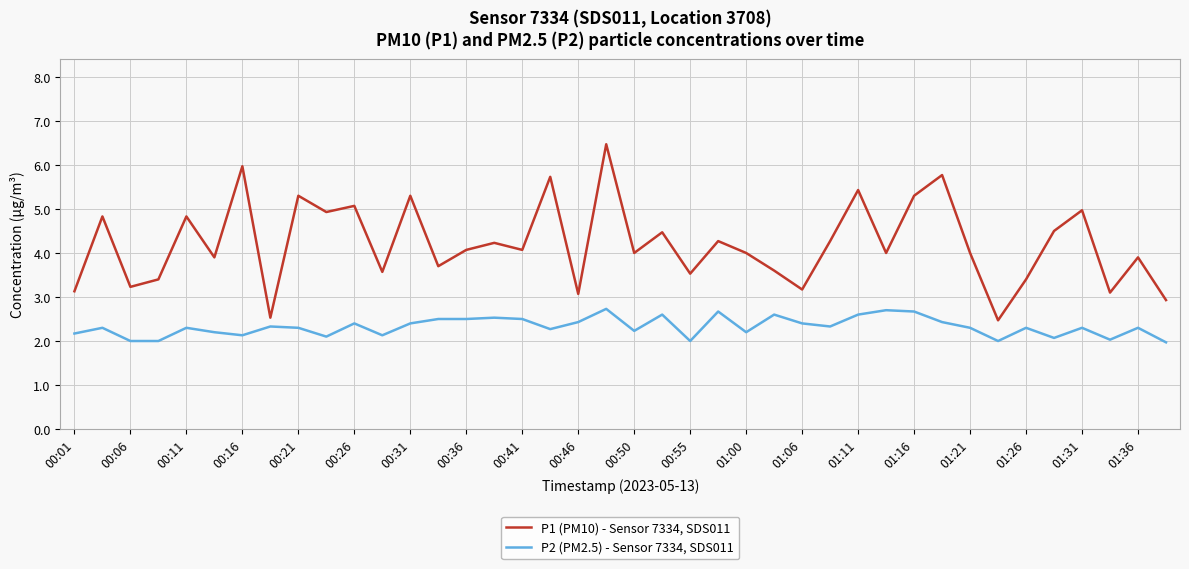

Which series has the largest total across all categories?

P1 (PM10) - Sensor 7334, SDS011